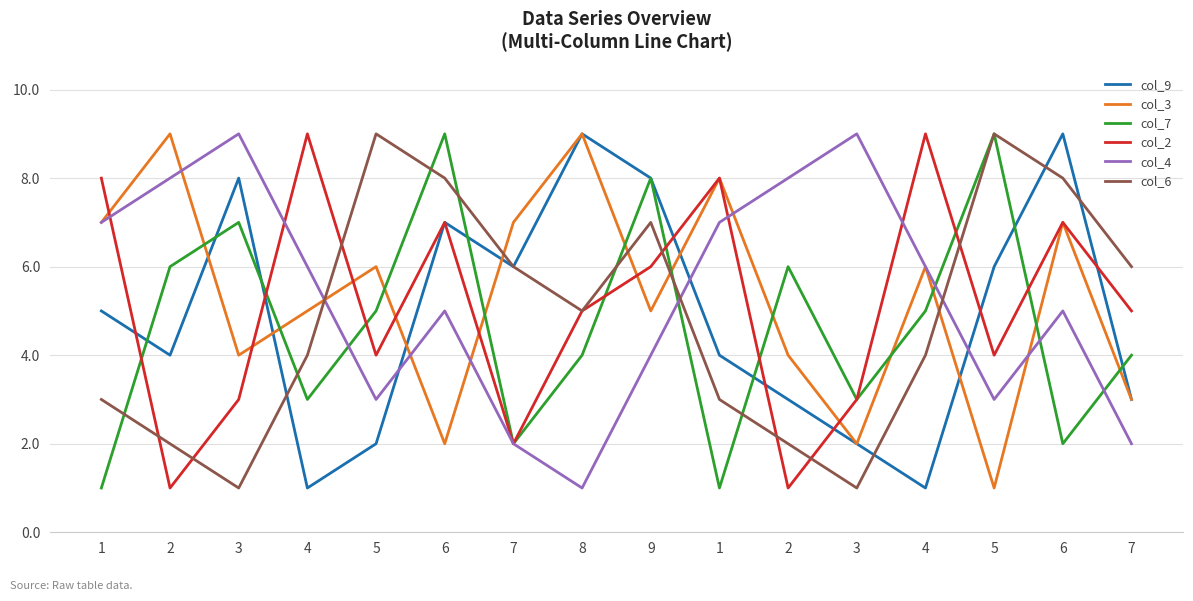

True or false: col_9 has more than 2 points higher than both neighbors.

True